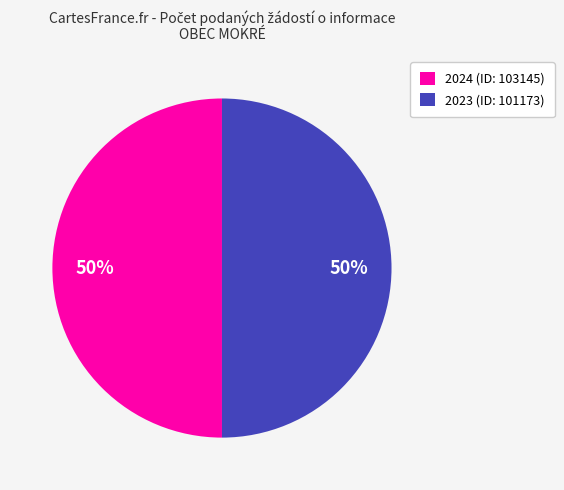

To the nearest percent, what is the average slice percentage?

50%